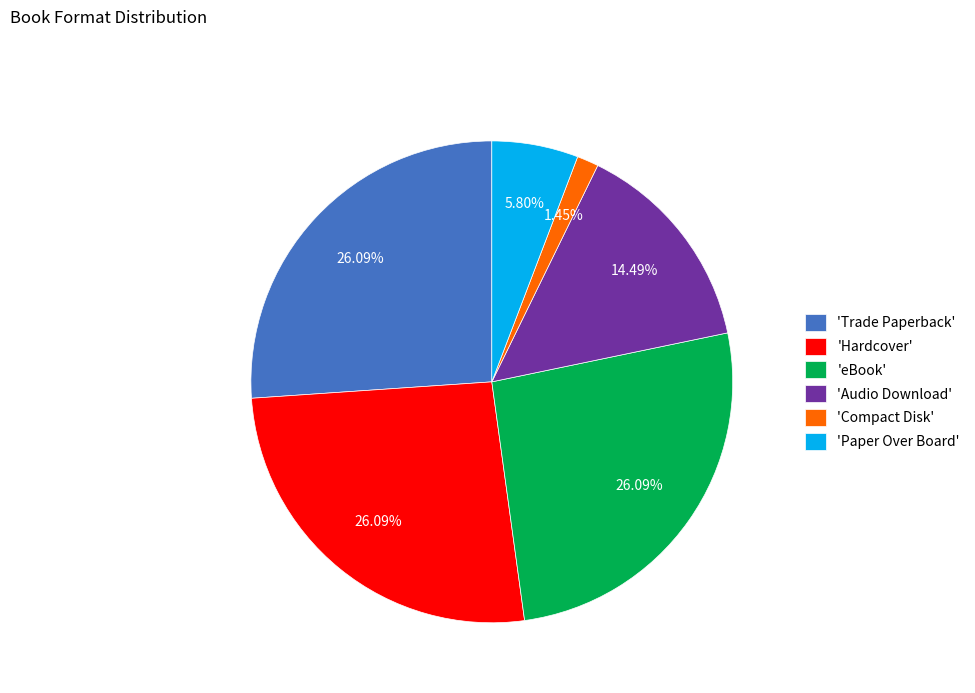

Does 'Compact Disk' account for over 50% of the chart?

No